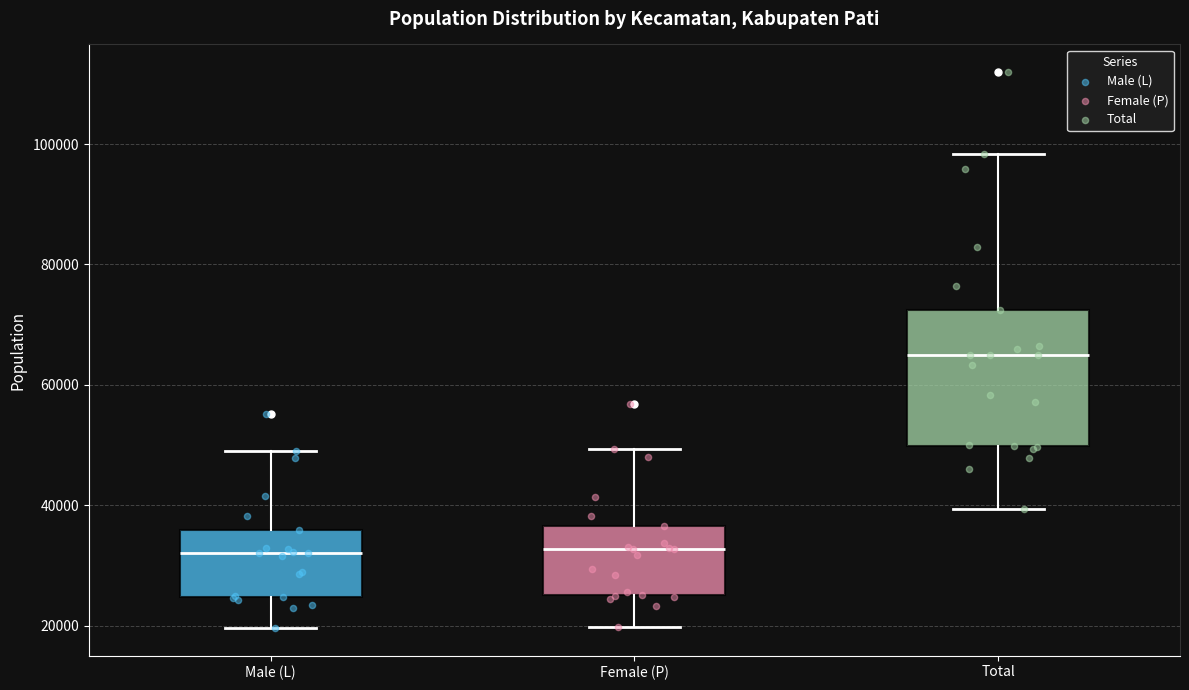

Where is the lower edge of the box for Total on the y-axis? The values are not printed on the chart, so give them approximately, as read against the axis.

50000